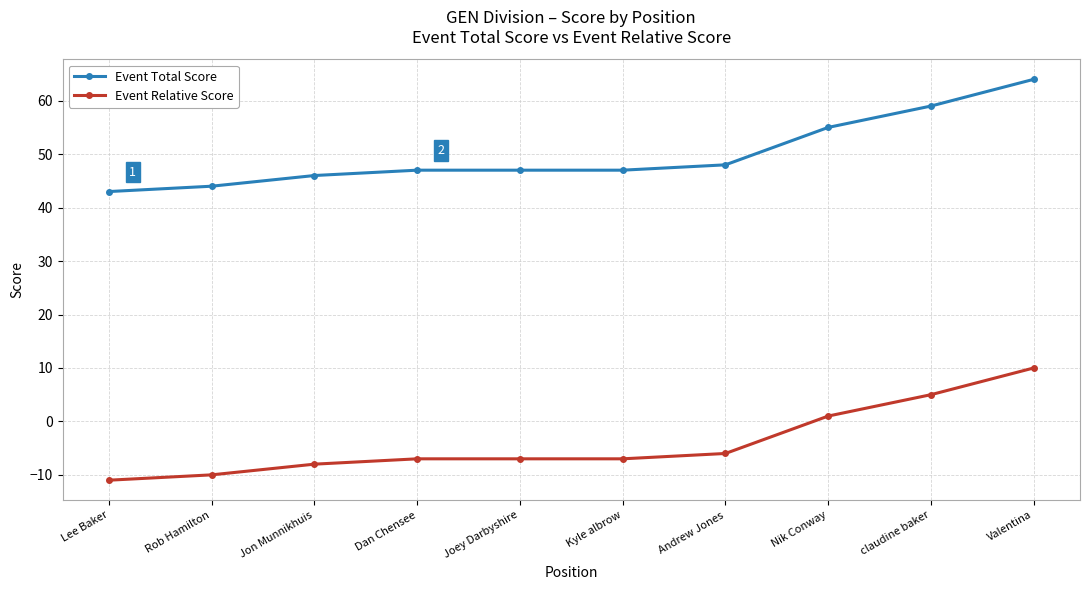

Which series has the largest total across all categories?

Event Total Score